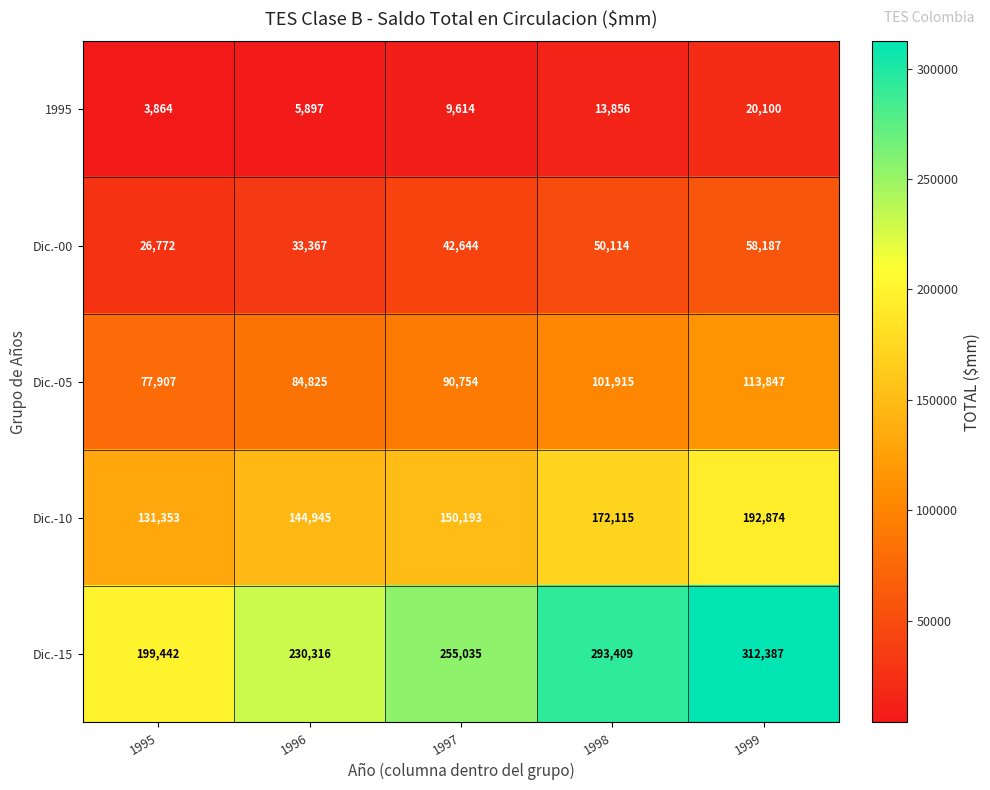

What is the approximate value of 1995 at 1999, to the nearest 50?

20100